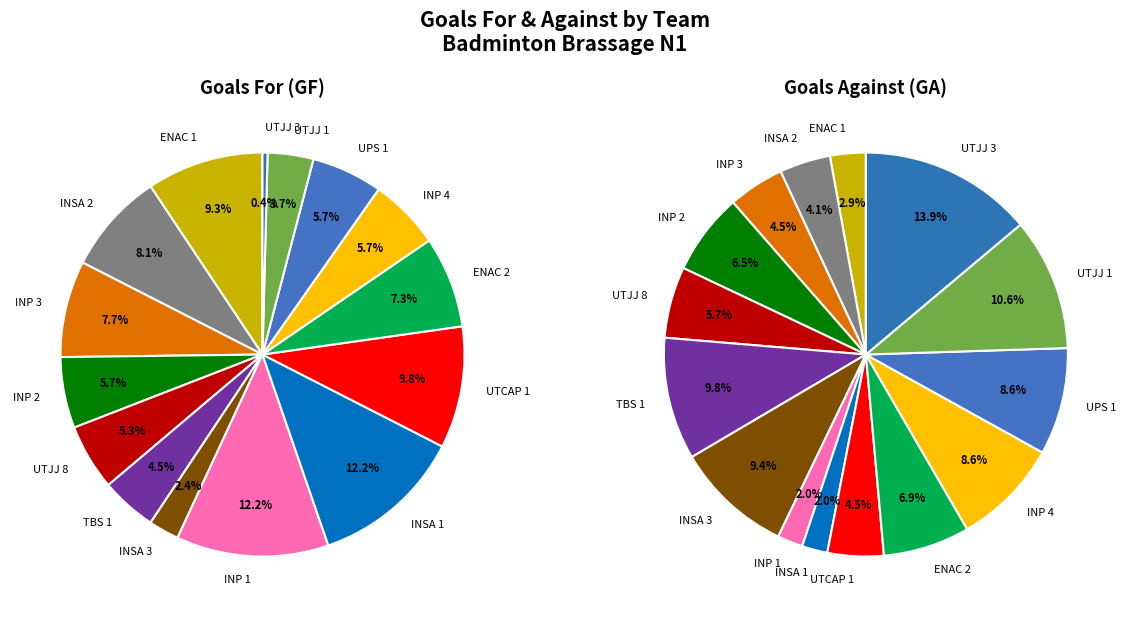

Is there any slice that represents more than half of the pie?

No